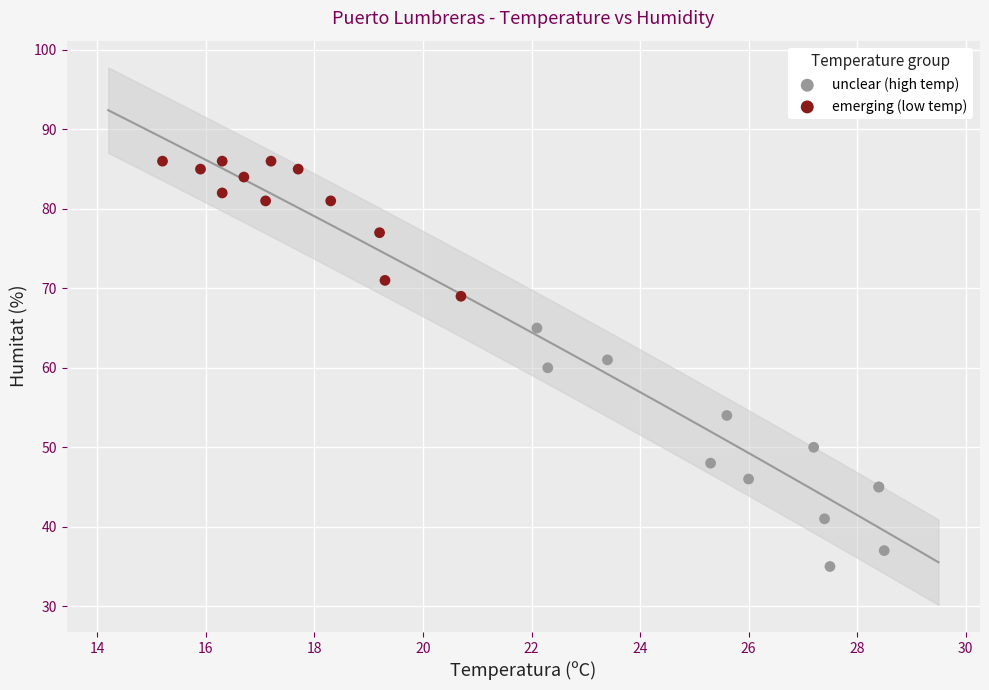

Which series contains the lowest Y value?

unclear (high temp)